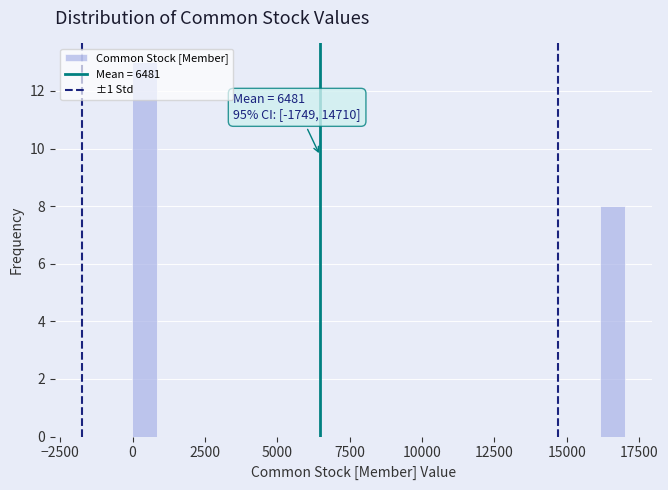

Read against the x-axis, roughly where is the centre of the tallest bar?

500